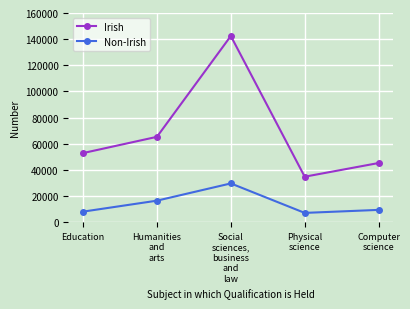

Reading left to right, what are all the values shown in this chart?

Irish: Education=52881	Humanities
and
arts=65299	Social
sciences,
business
and
law=142419	Physical
science=34804	Computer
science=45269
Non-Irish: Education=8091	Humanities
and
arts=16481	Social
sciences,
business
and
law=29669	Physical
science=7122	Computer
science=9424